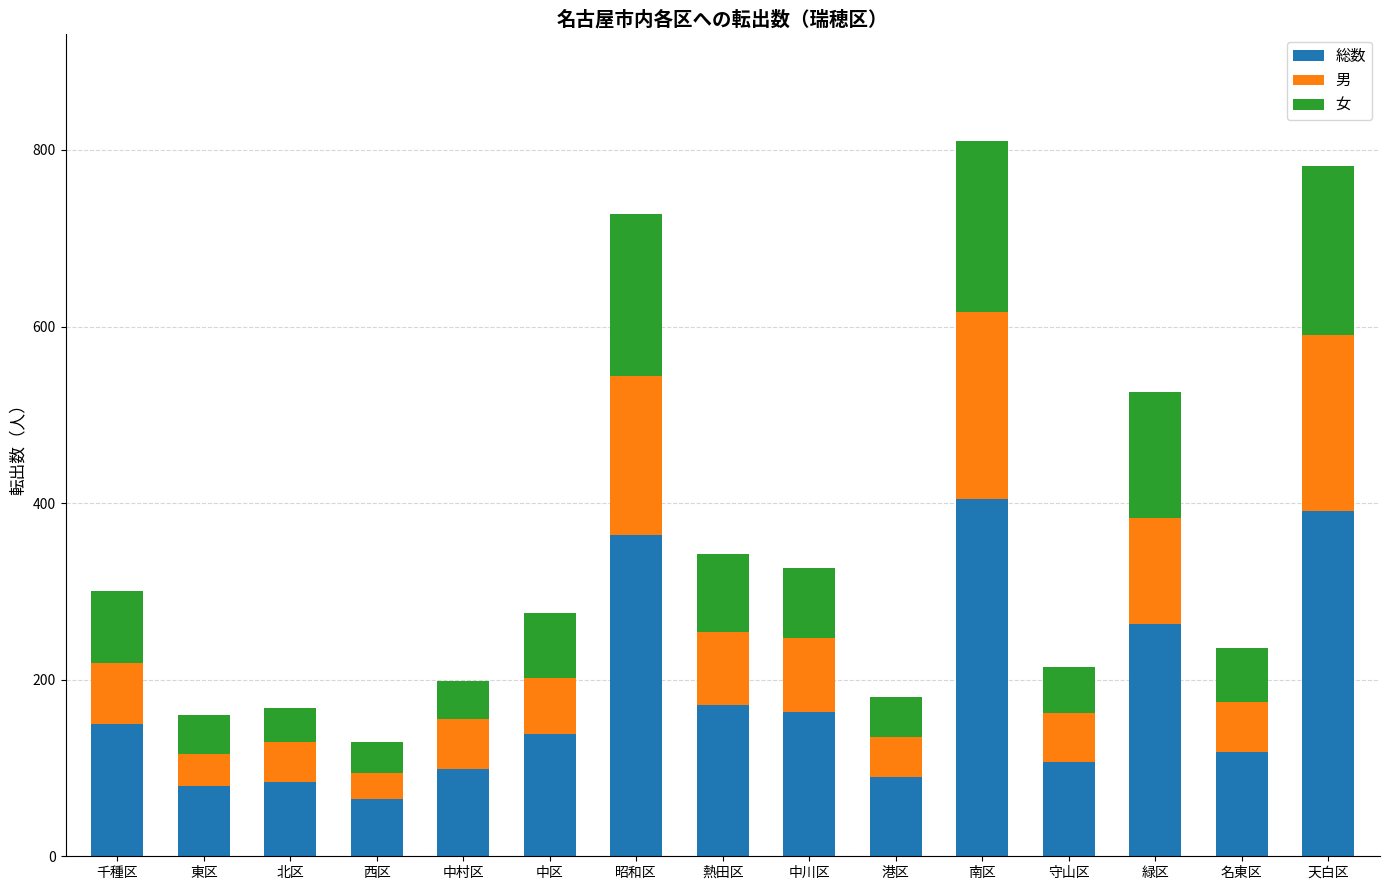

What is the highest value of the 総数 series?

405